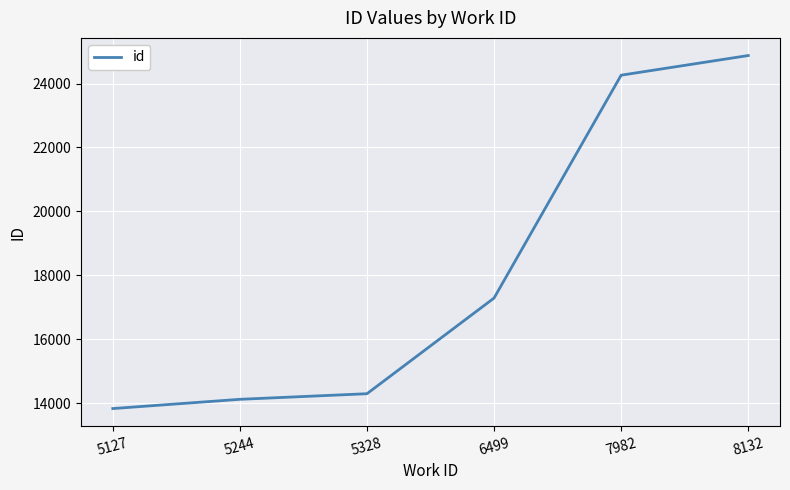

What is the change in value from 5244 to 7982?

+10131